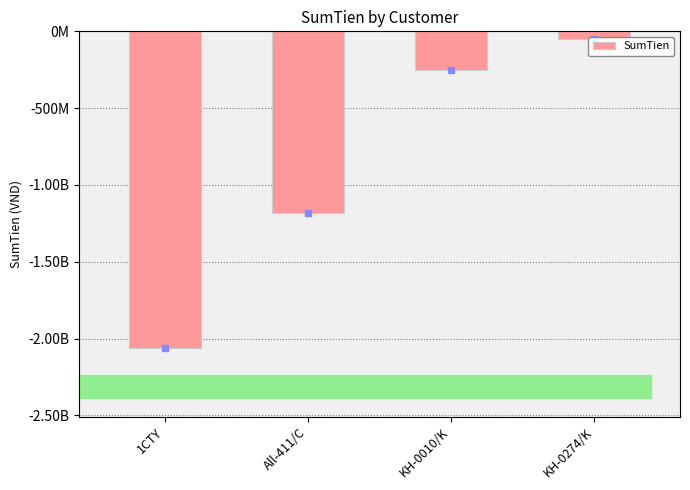

Is it true that the value at 1CTY is -864399164?

False